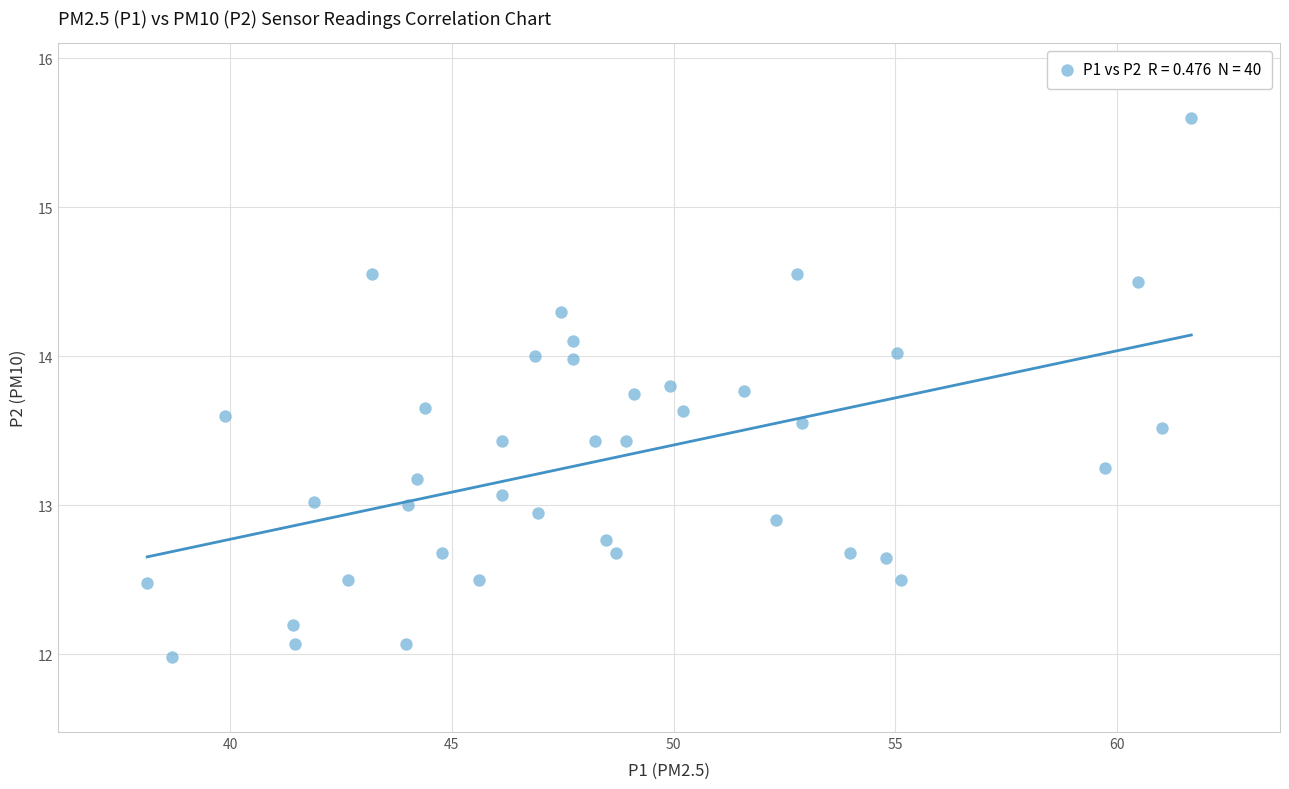

What is the range of X values (max minus min)?

23.5